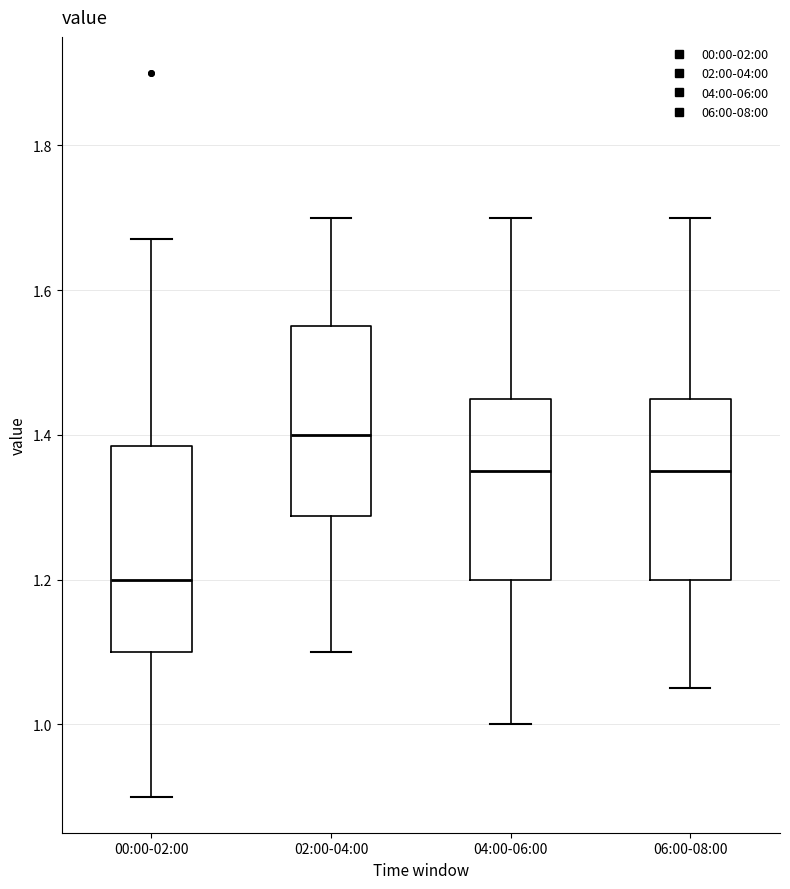

Where is the lower edge of the box for 00:00-02:00 on the y-axis? The values are not printed on the chart, so give them approximately, as read against the axis.

1.10